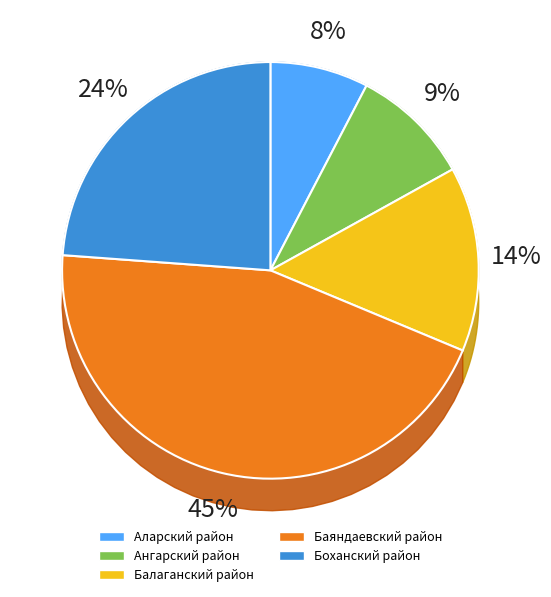

Is the sum of Боханский район and Аларский район greater than half?

No